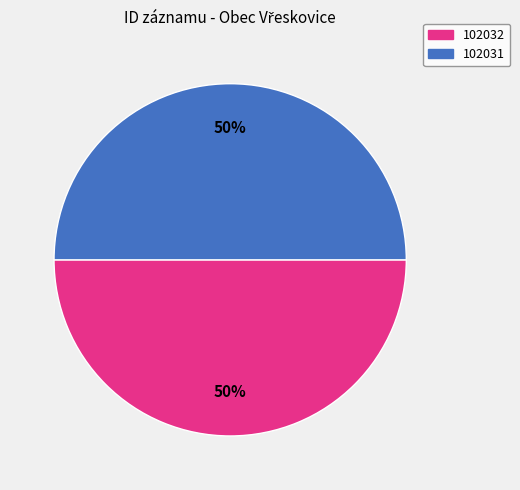

To the nearest percent, what portion does 102031 represent?

50%